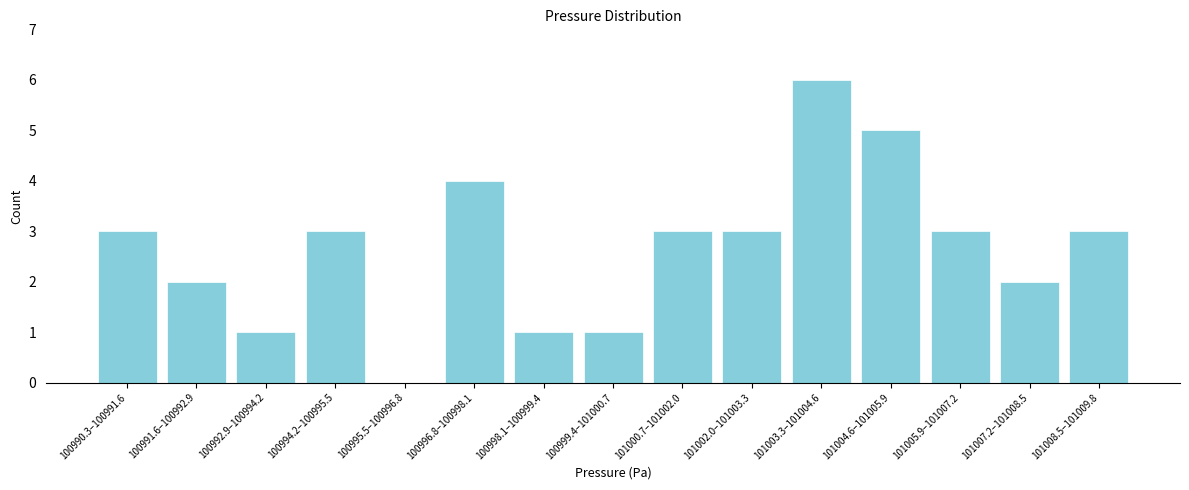

Reading left to right, extract all data points from this chart.

100990.3–100991.6=3	100991.6–100992.9=2	100992.9–100994.2=1	100994.2–100995.5=3	100995.5–100996.8=0	100996.8–100998.1=4	100998.1–100999.4=1	100999.4–101000.7=1	101000.7–101002.0=3	101002.0–101003.3=3	101003.3–101004.6=6	101004.6–101005.9=5	101005.9–101007.2=3	101007.2–101008.5=2	101008.5–101009.8=3